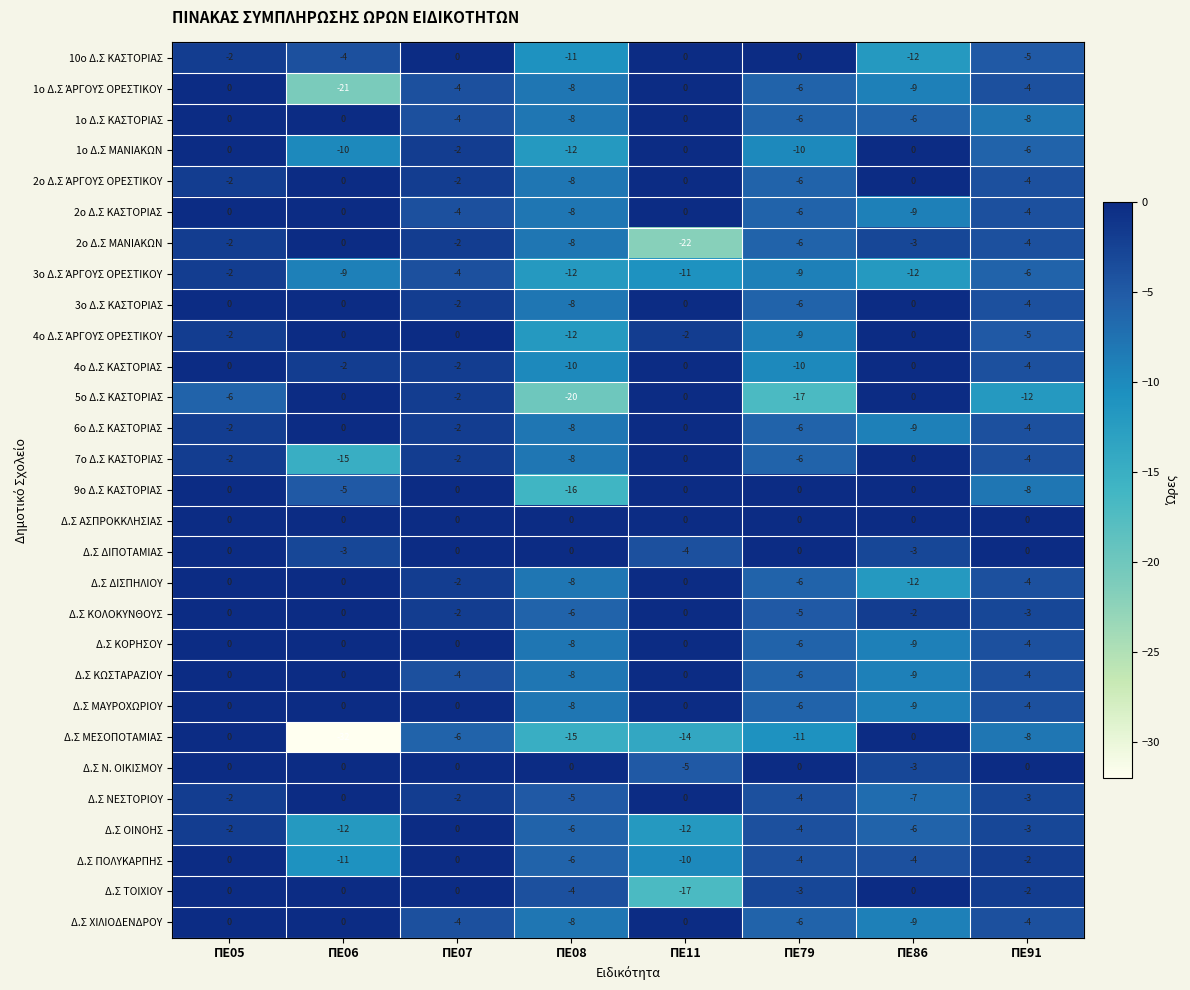

What is the sum of the Δ.Σ ΤΟΙΧΙΟΥ values at ΠΕ05 and ΠΕ79?

-3